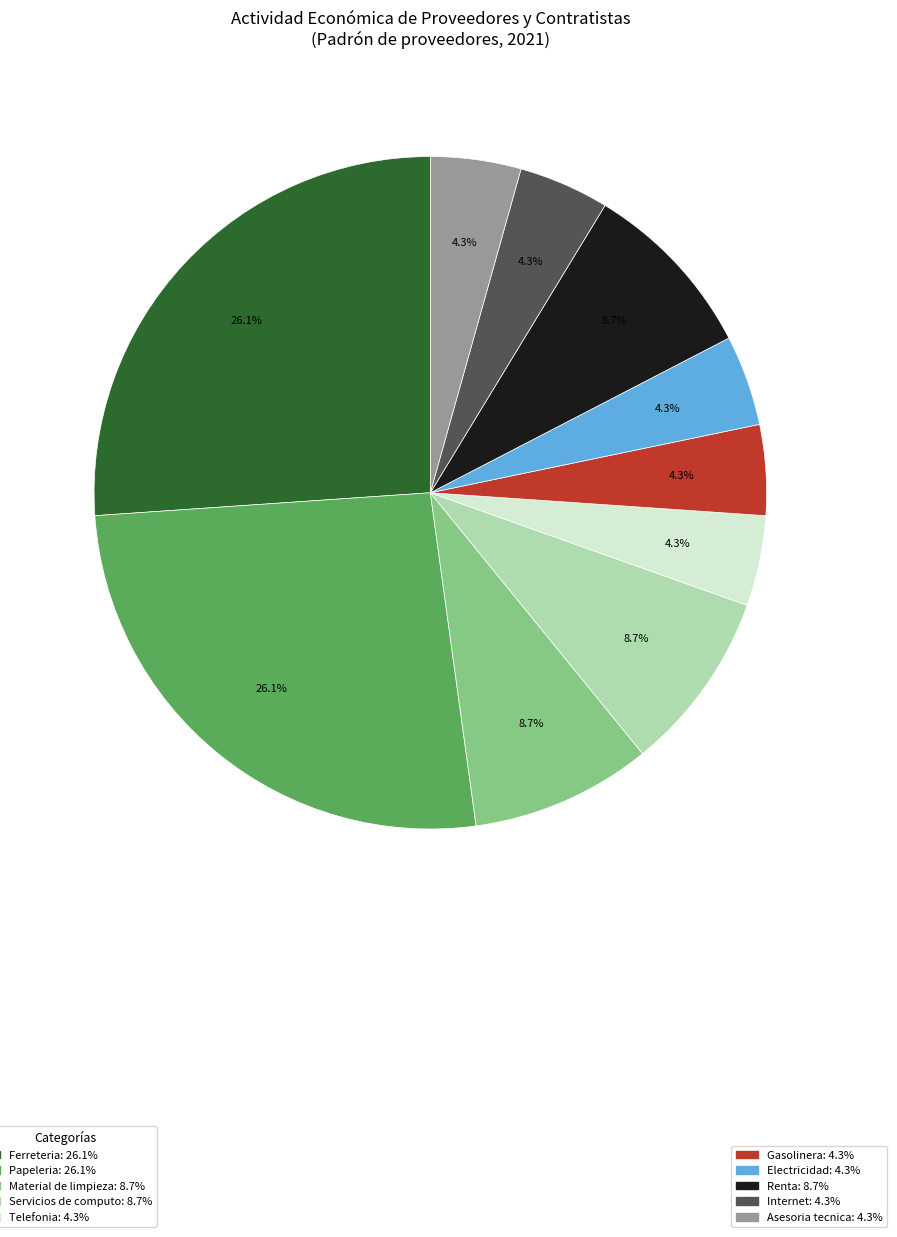

Is there any slice that represents more than half of the pie?

No